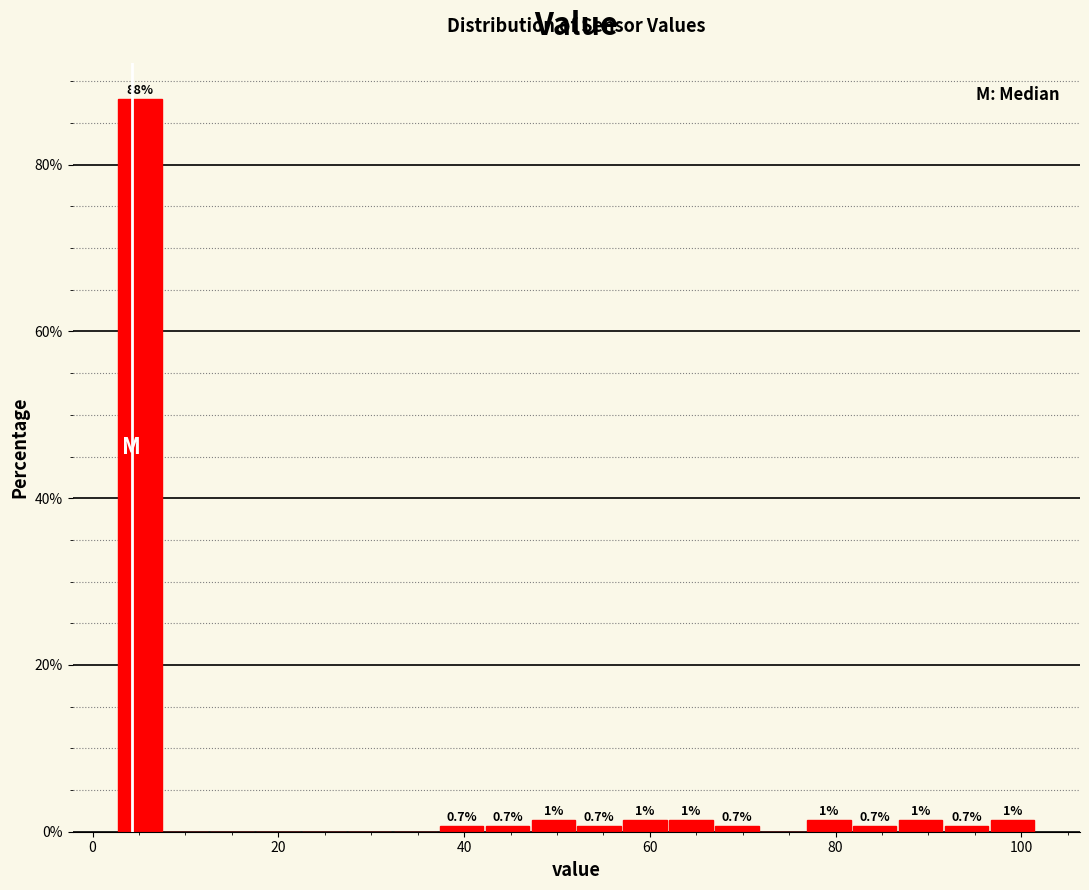

Read against the x-axis, roughly where is the centre of the tallest bar?

6